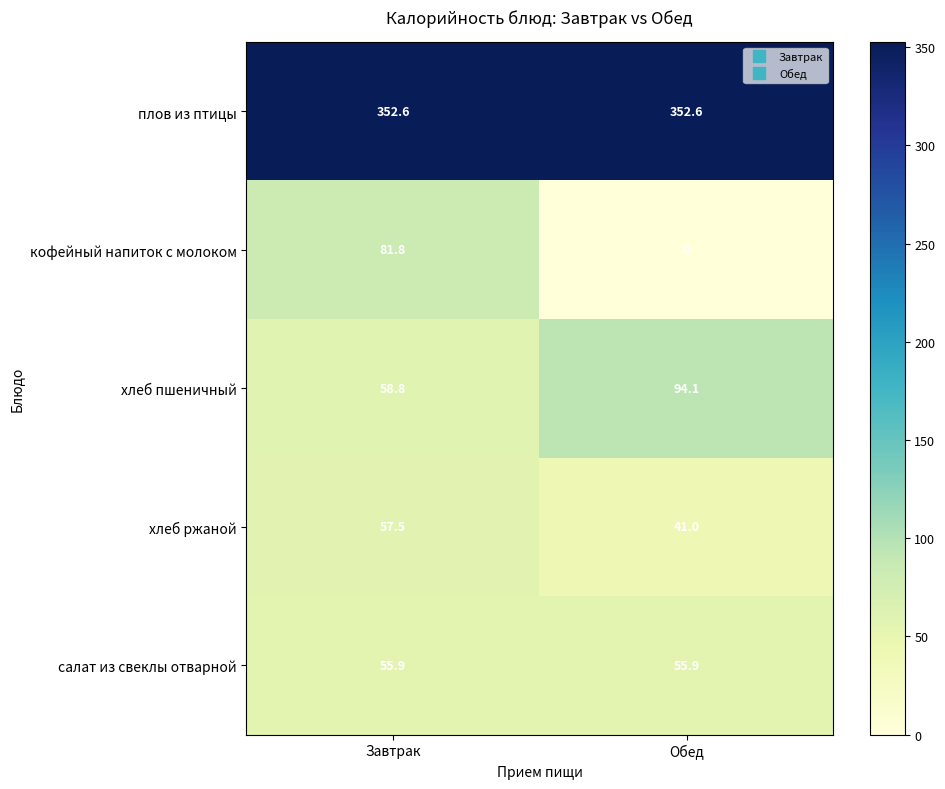

Reading left to right, list all the values displayed in this chart.

плов из птицы: 352.6	352.6
кофейный напиток с молоком: 81.8	0.0
хлеб пшеничный: 58.8	94.1
хлеб ржаной: 57.5	41.0
салат из свеклы отварной: 55.9	55.9